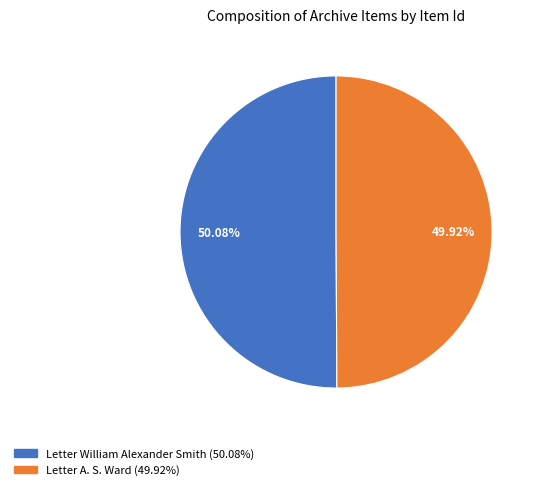

Count the number of slices in the pie.

2